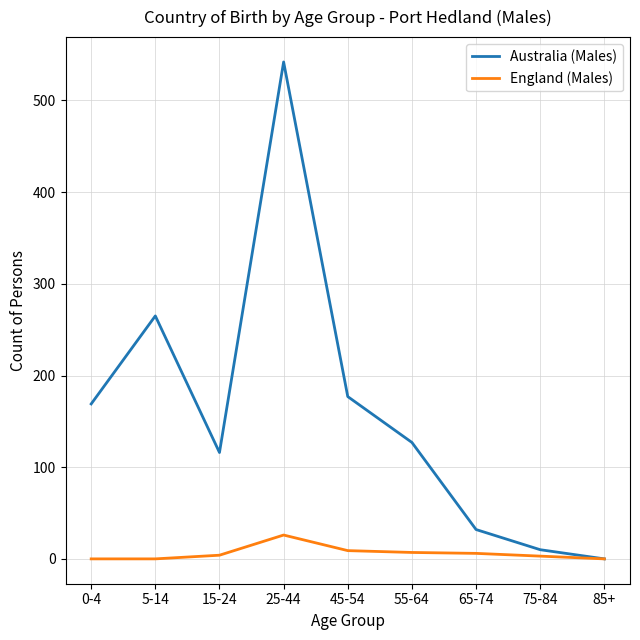

At how many categories does at least one series exceed 374?

1